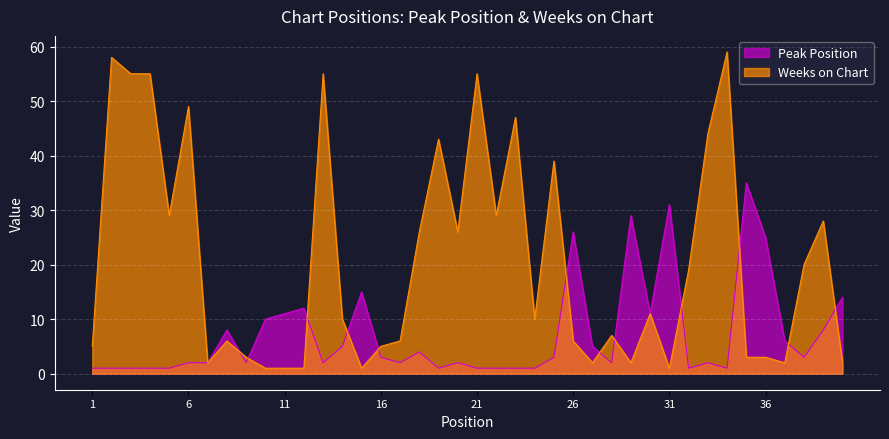

Which series has the largest total across all categories?

Weeks on Chart